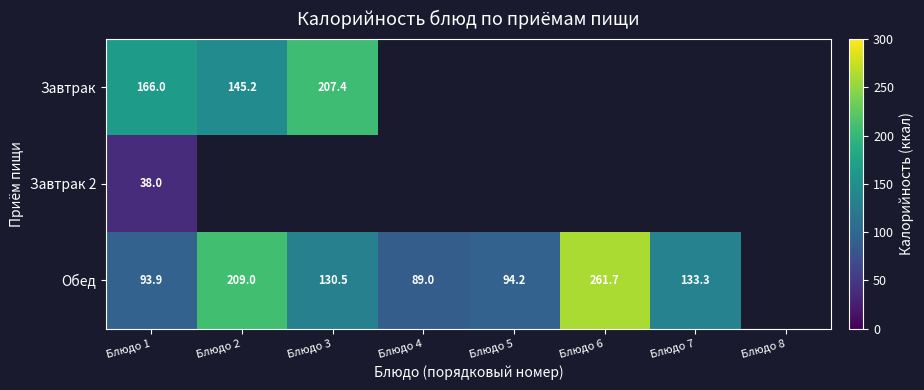

At Блюдо 1, list the series in order from smallest to largest.

Завтрак 2, Обед, Завтрак